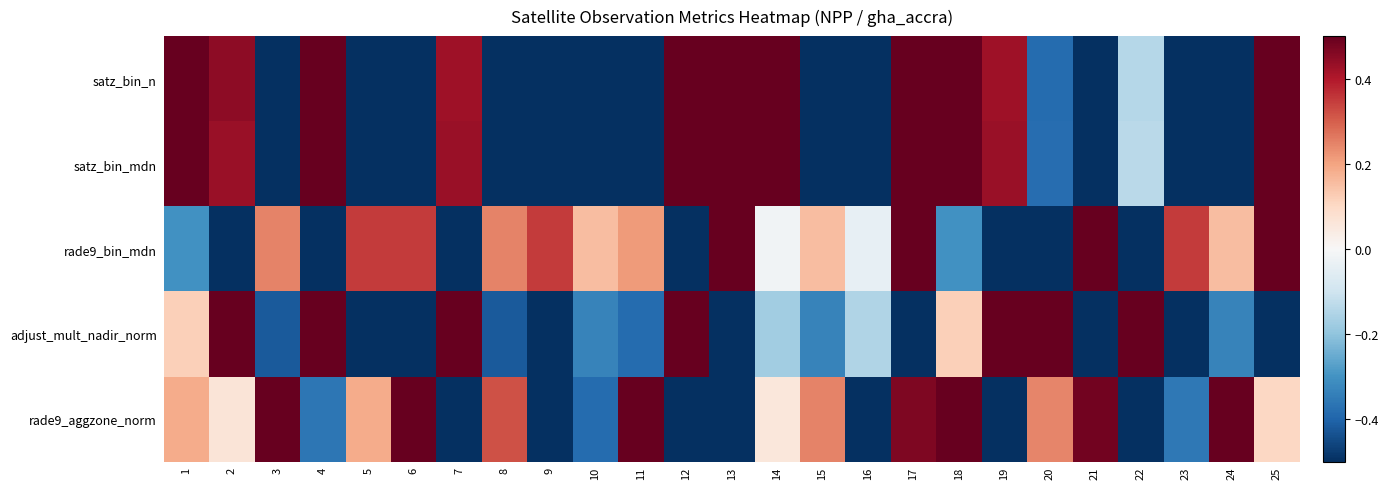

What is the spread (max minus min) of values at 21?

2.7